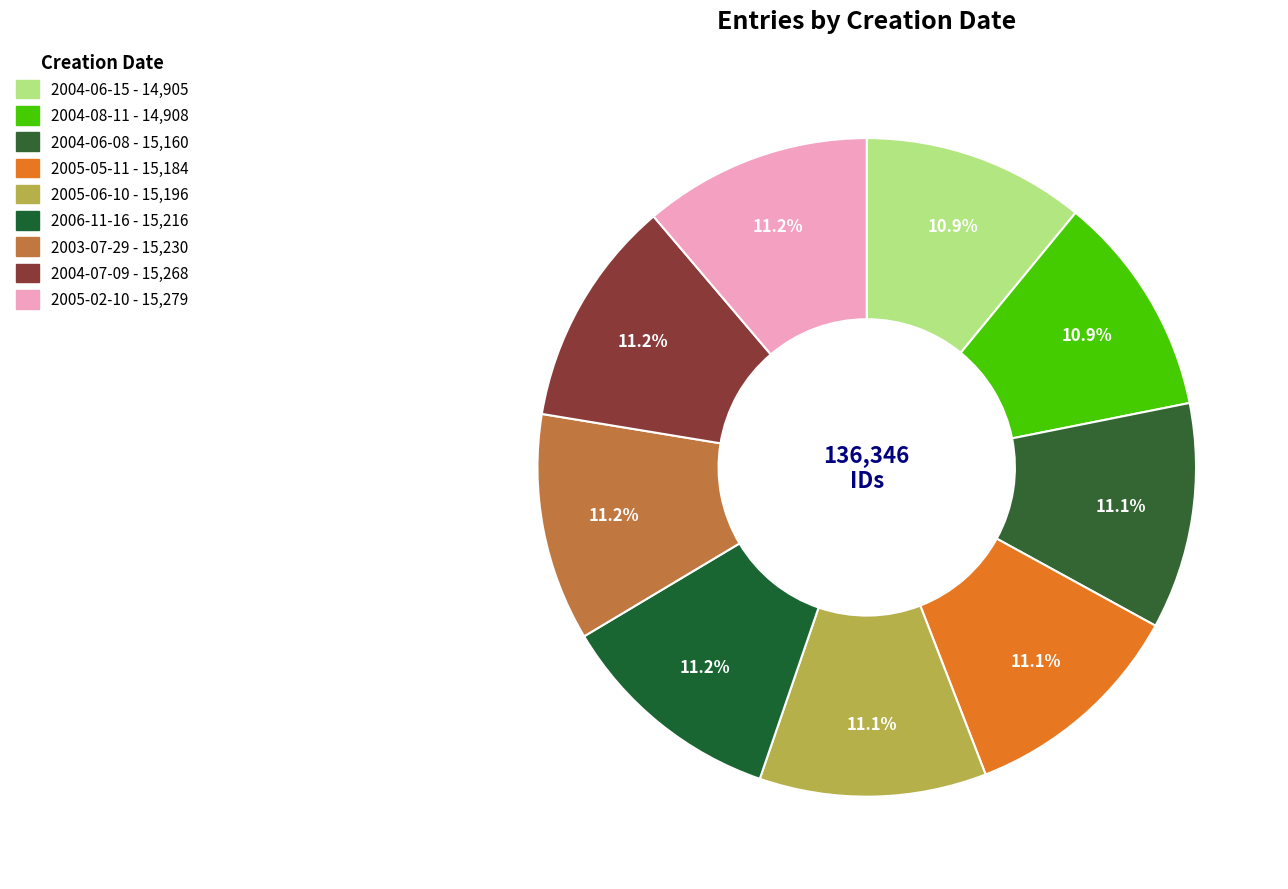

Does any single category account for the majority?

No